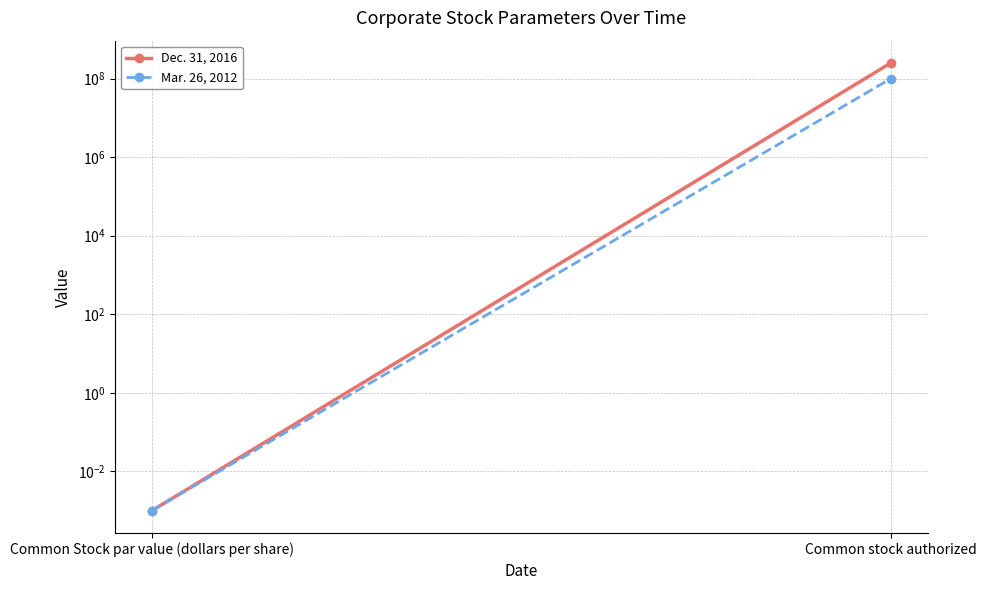

At which category is the sum across all series the highest?

Common stock authorized